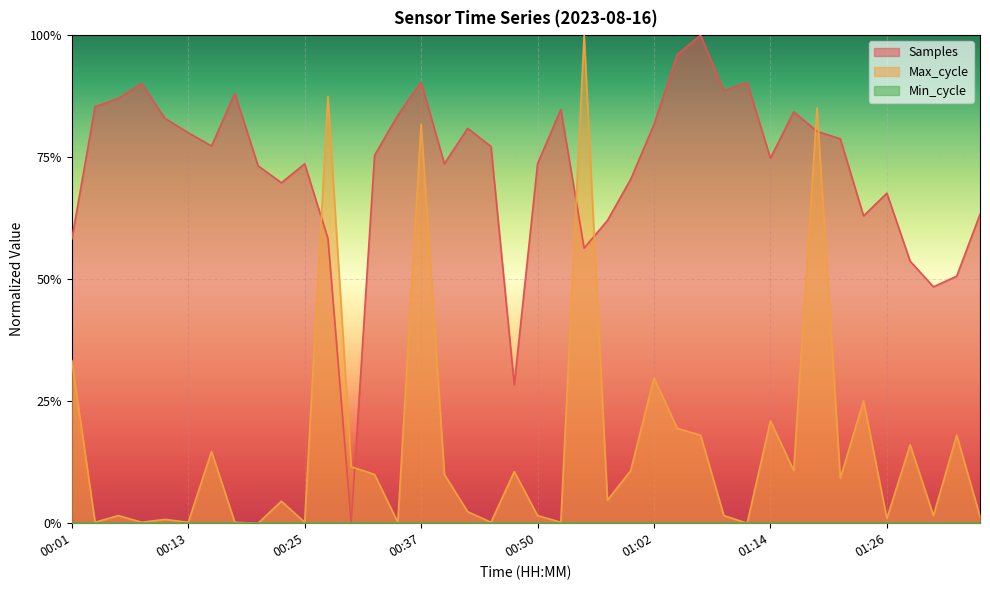

Reading left to right, transcribe all the data shown in this chart.

Samples: 0.6	0.9	0.9	0.9	0.8	0.8	0.8	0.9	0.7	0.7	0.7	0.6	0.0	0.8	0.8	0.9	0.7	0.8	0.8	0.3	0.7	0.8	0.6	0.6	0.7	0.8	1.0	1.0	0.9	0.9	0.7	0.8	0.8	0.8	0.6	0.7	0.5	0.5	0.5	0.6
Max_cycle: 0.3	0.0	0.0	0.0	0.0	0.0	0.1	0.0	0.0	0.0	0.0	0.9	0.1	0.1	0.0	0.8	0.1	0.0	0.0	0.1	0.0	0.0	1.0	0.0	0.1	0.3	0.2	0.2	0.0	0.0	0.2	0.1	0.9	0.1	0.3	0.0	0.2	0.0	0.2	0.0